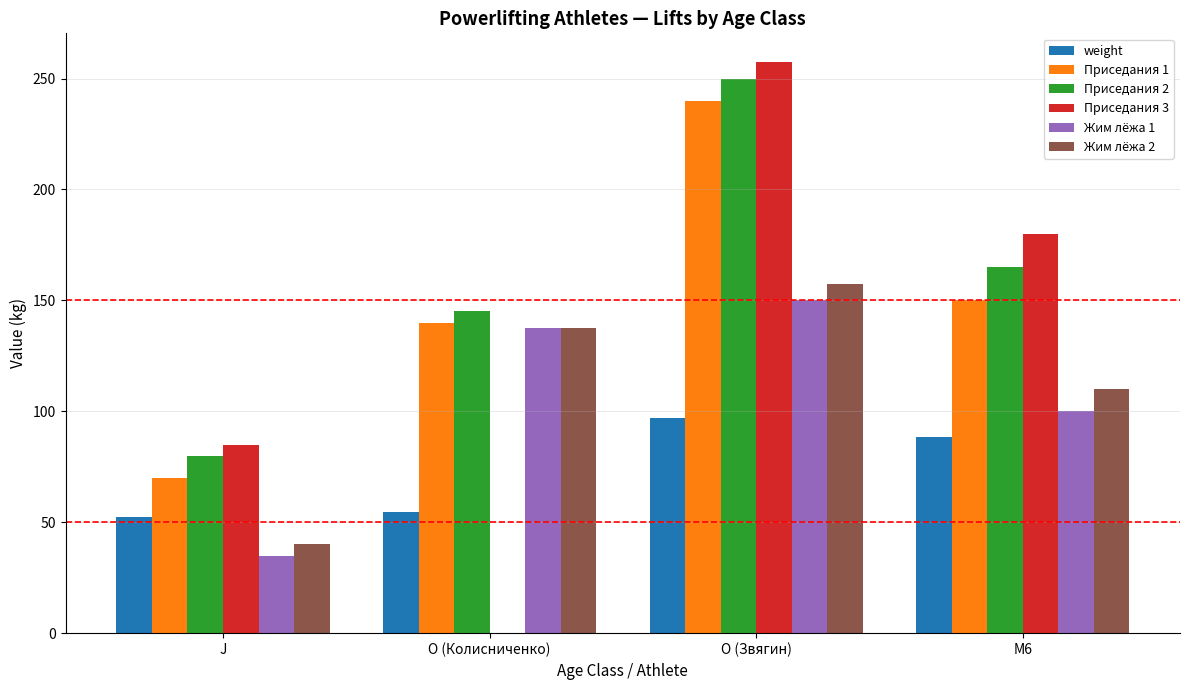

Is the value of Приседания 2 at O (Колисниченко) greater than the value of Жим лёжа 2 at M6?

Yes